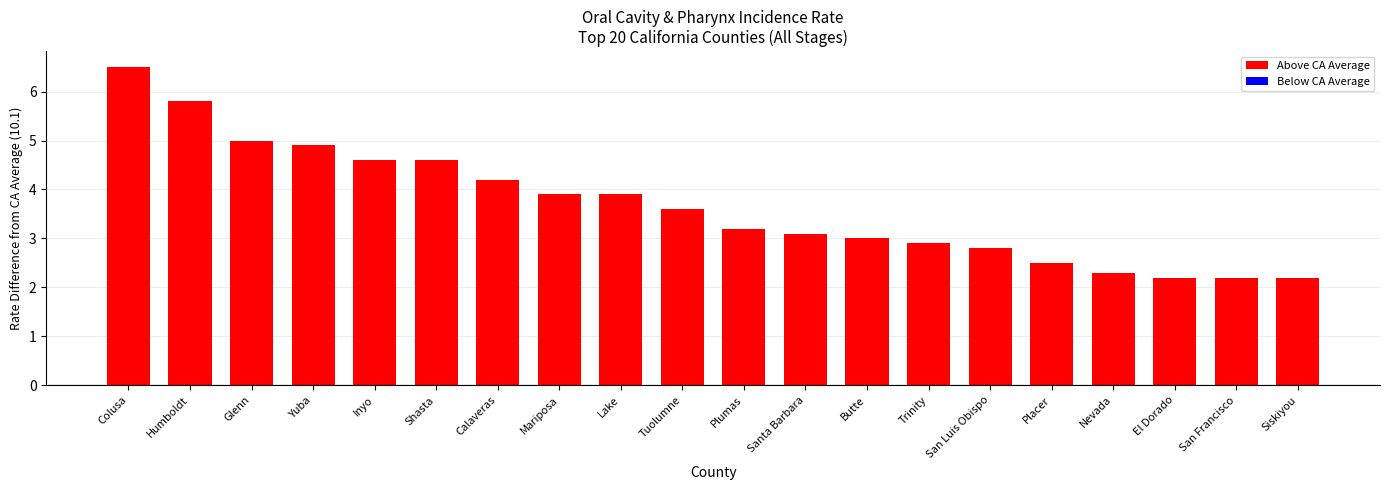

True or false: the data shows 2.9 at Trinity.

True